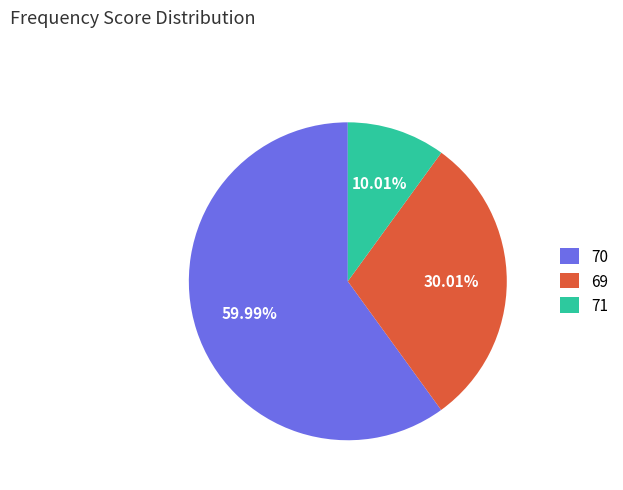

Does any single category account for the majority?

Yes